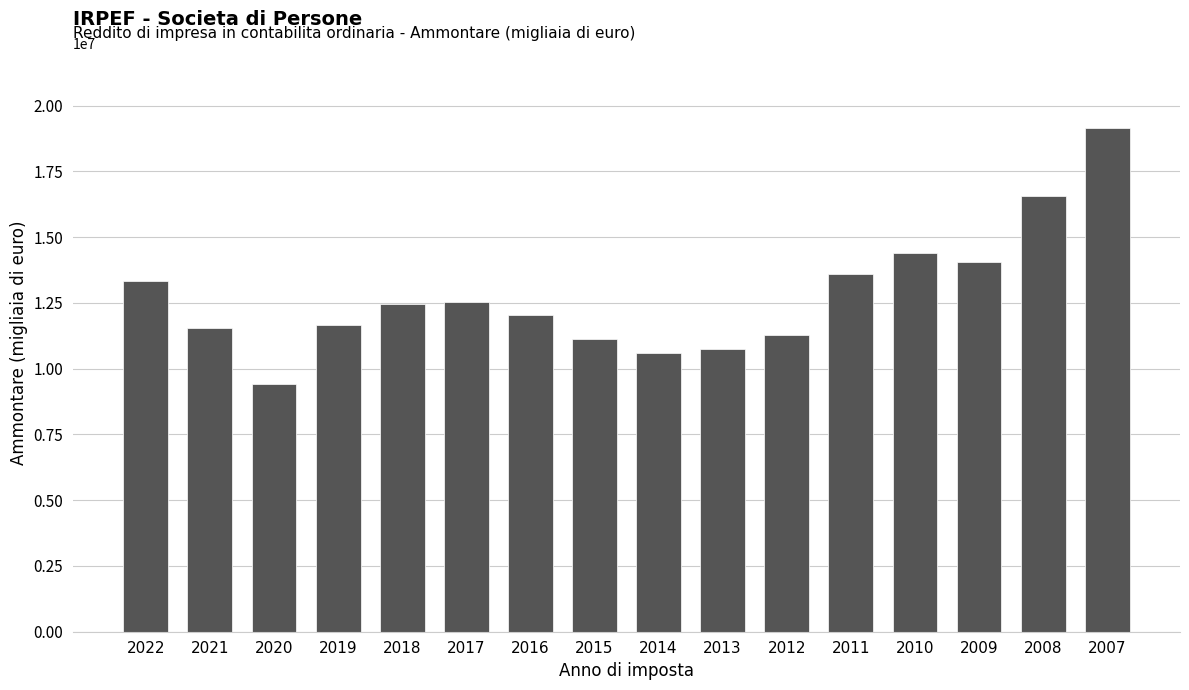

The value at 2020 is 9410558.0. True or false?

True